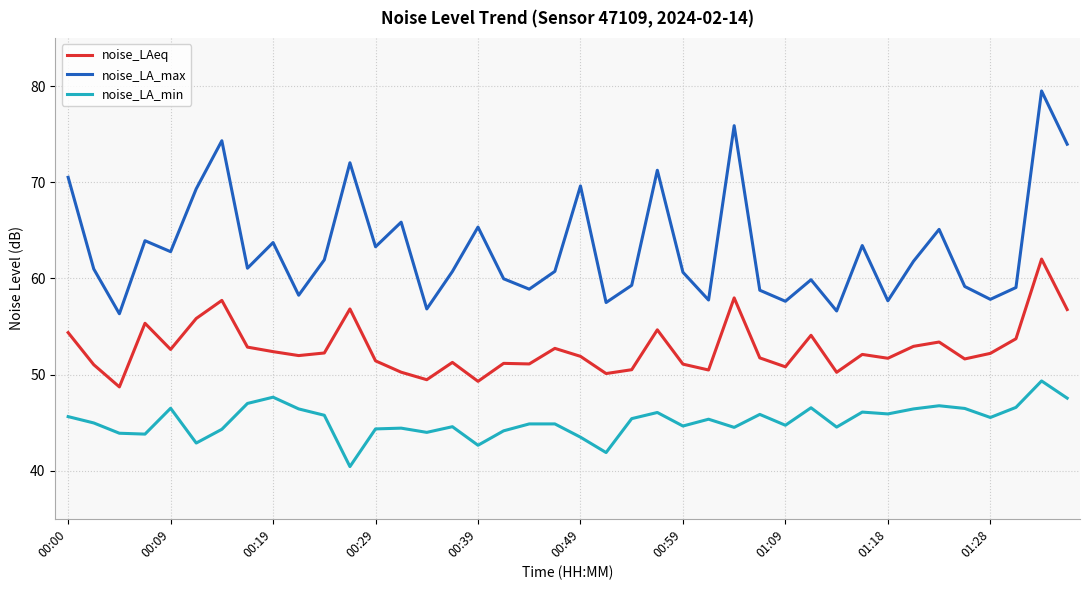

What is the difference between the maximum and minimum values in the noise_LAeq series?

13.3